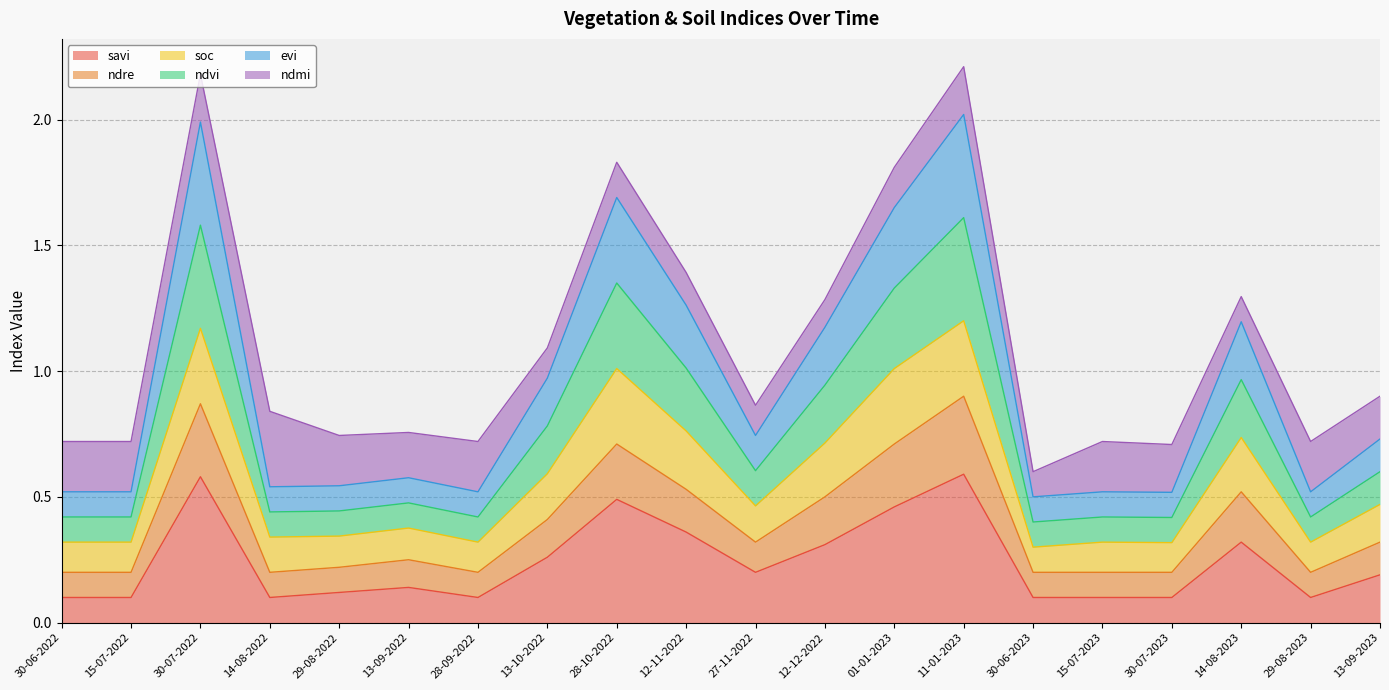

In savi, how many points are lower than both neighbors (excluding endpoints)?

4